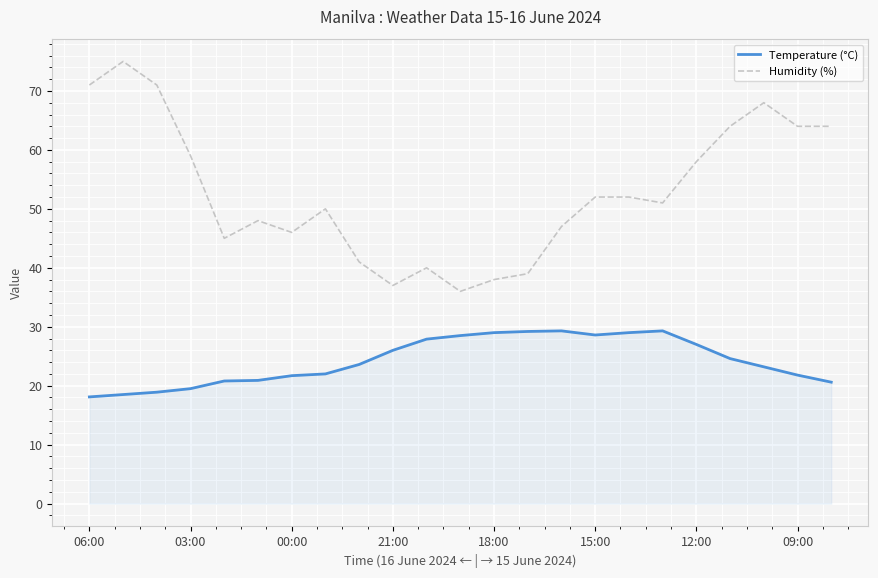

Rank the series by their average value, from highest to lowest.

Humidity (%), Temperature (°C)